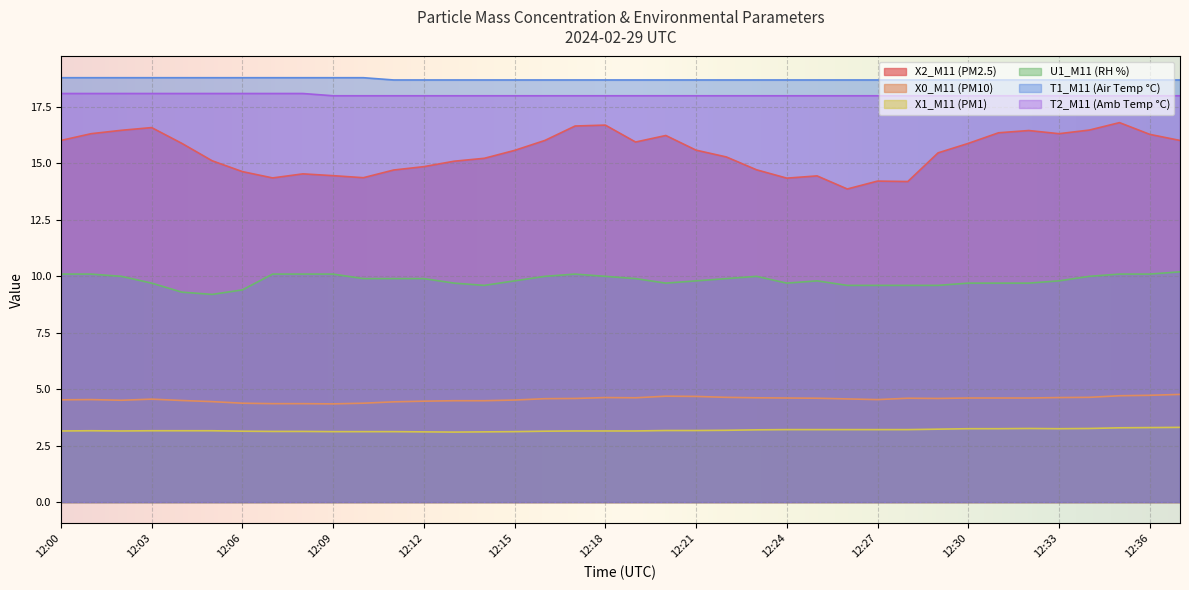

Reading left to right, transcribe all the data shown in this chart.

X2_M11 (PM2.5): 12:00=16.0	12:01=16.3	12:02=16.5	12:03=16.6	12:04=15.9	12:05=15.1	12:06=14.6	12:07=14.4	12:08=14.5	12:09=14.5	12:10=14.4	12:11=14.7	12:12=14.9	12:13=15.1	12:14=15.2	12:15=15.6	12:16=16.0	12:17=16.7	12:18=16.7	12:19=15.9	12:20=16.2	12:21=15.6	12:22=15.3	12:23=14.7	12:24=14.3	12:25=14.4	12:26=13.9	12:27=14.2	12:28=14.2	12:29=15.5	12:30=15.9	12:31=16.4	12:32=16.5	12:33=16.3	12:34=16.5	12:35=16.8	12:36=16.3	12:37=16.0
X0_M11 (PM10): 12:00=4.5	12:01=4.5	12:02=4.5	12:03=4.6	12:04=4.5	12:05=4.5	12:06=4.4	12:07=4.4	12:08=4.4	12:09=4.3	12:10=4.4	12:11=4.4	12:12=4.5	12:13=4.5	12:14=4.5	12:15=4.5	12:16=4.6	12:17=4.6	12:18=4.6	12:19=4.6	12:20=4.7	12:21=4.7	12:22=4.6	12:23=4.6	12:24=4.6	12:25=4.6	12:26=4.6	12:27=4.5	12:28=4.6	12:29=4.6	12:30=4.6	12:31=4.6	12:32=4.6	12:33=4.6	12:34=4.6	12:35=4.7	12:36=4.7	12:37=4.8
X1_M11 (PM1): 12:00=3.1	12:01=3.2	12:02=3.1	12:03=3.2	12:04=3.2	12:05=3.2	12:06=3.1	12:07=3.1	12:08=3.1	12:09=3.1	12:10=3.1	12:11=3.1	12:12=3.1	12:13=3.1	12:14=3.1	12:15=3.1	12:16=3.1	12:17=3.1	12:18=3.1	12:19=3.1	12:20=3.2	12:21=3.2	12:22=3.2	12:23=3.2	12:24=3.2	12:25=3.2	12:26=3.2	12:27=3.2	12:28=3.2	12:29=3.2	12:30=3.2	12:31=3.2	12:32=3.3	12:33=3.2	12:34=3.3	12:35=3.3	12:36=3.3	12:37=3.3
U1_M11 (RH %): 12:00=10.1	12:01=10.1	12:02=10.0	12:03=9.7	12:04=9.3	12:05=9.2	12:06=9.4	12:07=10.1	12:08=10.1	12:09=10.1	12:10=9.9	12:11=9.9	12:12=9.9	12:13=9.7	12:14=9.6	12:15=9.8	12:16=10.0	12:17=10.1	12:18=10.0	12:19=9.9	12:20=9.7	12:21=9.8	12:22=9.9	12:23=10.0	12:24=9.7	12:25=9.8	12:26=9.6	12:27=9.6	12:28=9.6	12:29=9.6	12:30=9.7	12:31=9.7	12:32=9.7	12:33=9.8	12:34=10.0	12:35=10.1	12:36=10.1	12:37=10.2
T1_M11 (Air Temp °C): 12:00=18.8	12:01=18.8	12:02=18.8	12:03=18.8	12:04=18.8	12:05=18.8	12:06=18.8	12:07=18.8	12:08=18.8	12:09=18.8	12:10=18.8	12:11=18.7	12:12=18.7	12:13=18.7	12:14=18.7	12:15=18.7	12:16=18.7	12:17=18.7	12:18=18.7	12:19=18.7	12:20=18.7	12:21=18.7	12:22=18.7	12:23=18.7	12:24=18.7	12:25=18.7	12:26=18.7	12:27=18.7	12:28=18.7	12:29=18.7	12:30=18.7	12:31=18.7	12:32=18.7	12:33=18.7	12:34=18.7	12:35=18.7	12:36=18.7	12:37=18.7
T2_M11 (Amb Temp °C): 12:00=18.1	12:01=18.1	12:02=18.1	12:03=18.1	12:04=18.1	12:05=18.1	12:06=18.1	12:07=18.1	12:08=18.1	12:09=18.0	12:10=18.0	12:11=18.0	12:12=18.0	12:13=18.0	12:14=18.0	12:15=18.0	12:16=18.0	12:17=18.0	12:18=18.0	12:19=18.0	12:20=18.0	12:21=18.0	12:22=18.0	12:23=18.0	12:24=18.0	12:25=18.0	12:26=18.0	12:27=18.0	12:28=18.0	12:29=18.0	12:30=18.0	12:31=18.0	12:32=18.0	12:33=18.0	12:34=18.0	12:35=18.0	12:36=18.0	12:37=18.0